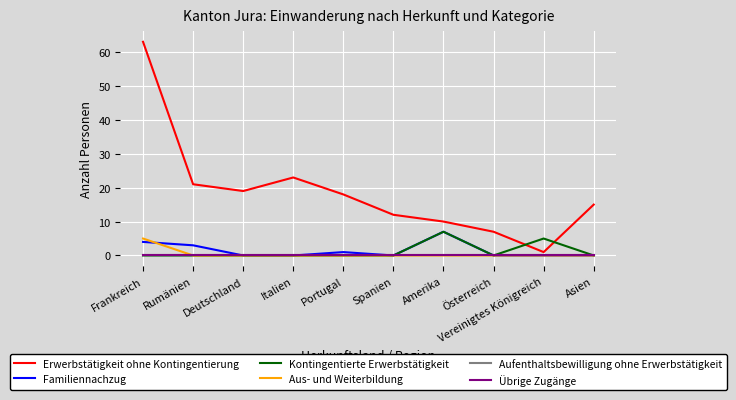

True or false: Familiennachzug and Aufenthaltsbewilligung ohne Erwerbstätigkeit cross at least once.

False